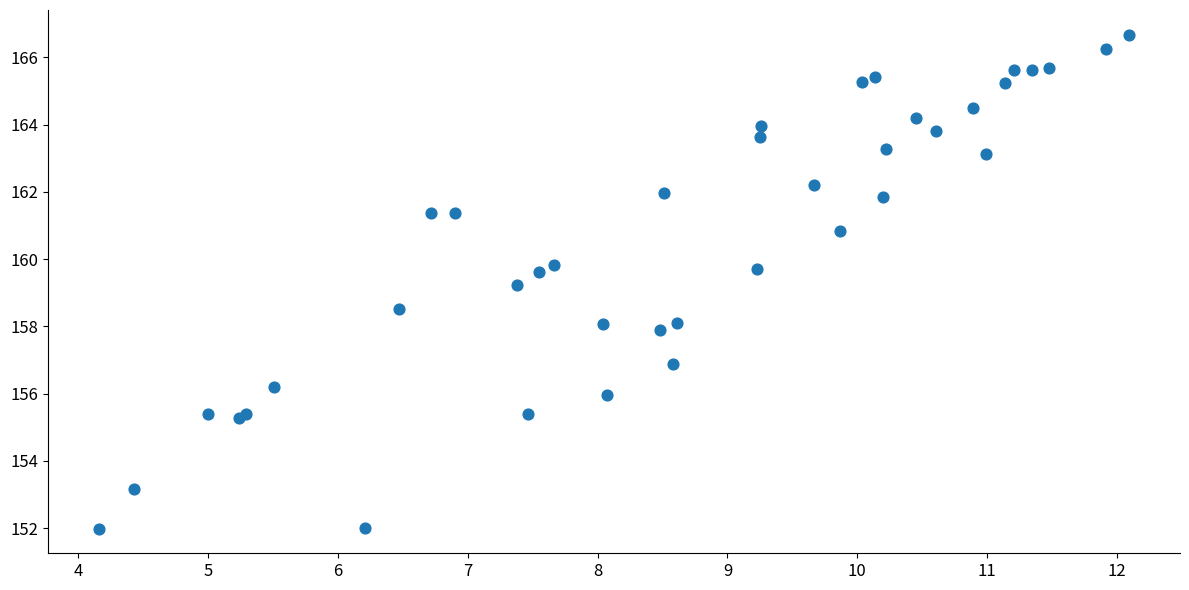

What Y value in the scatter plot is closest to 159?

159.2